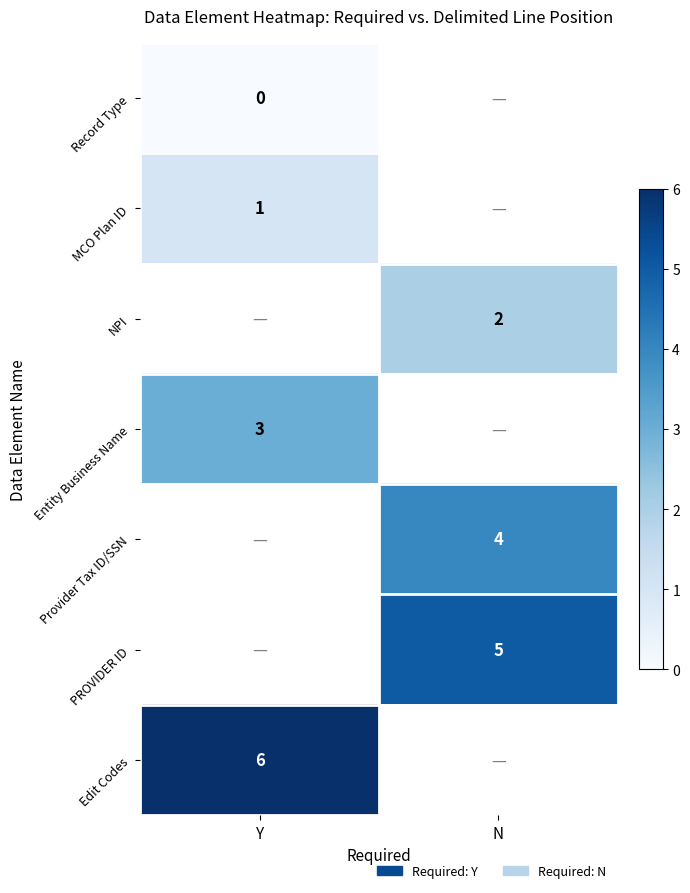

The PROVIDER ID series shows 9 at N. True or false?

False